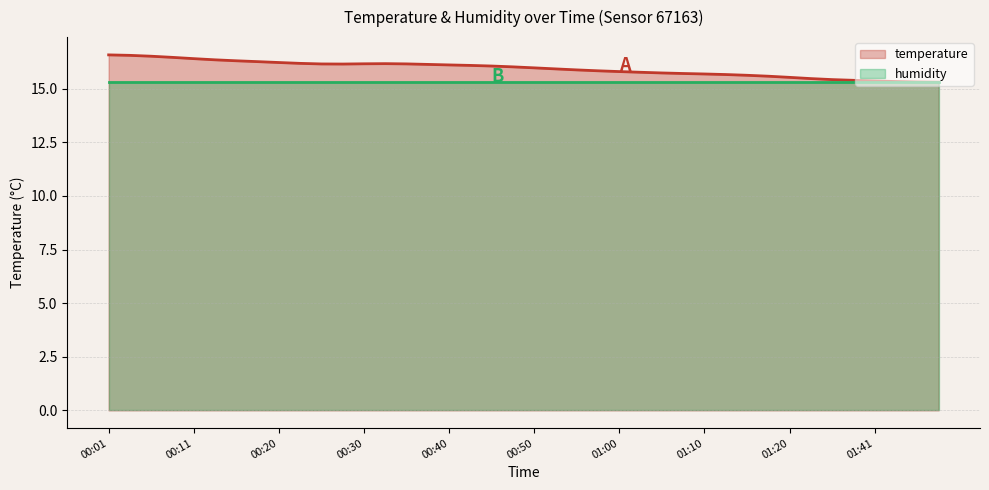

Rank the categories by value from lowest to highest.

01:48, 01:46, 01:43, 01:41, 01:38, 01:36, 01:33, 01:20, 01:17, 01:15, 01:12, 01:10, 01:07, 01:05, 01:02, 01:00, 00:57, 00:55, 00:52, 00:50, 00:47, 00:45, 00:43, 00:40, 00:38, 00:28, 00:25, 00:35, 00:30, 00:33, 00:23, 00:20, 00:18, 00:15, 00:13, 00:11, 00:08, 00:06, 00:03, 00:01